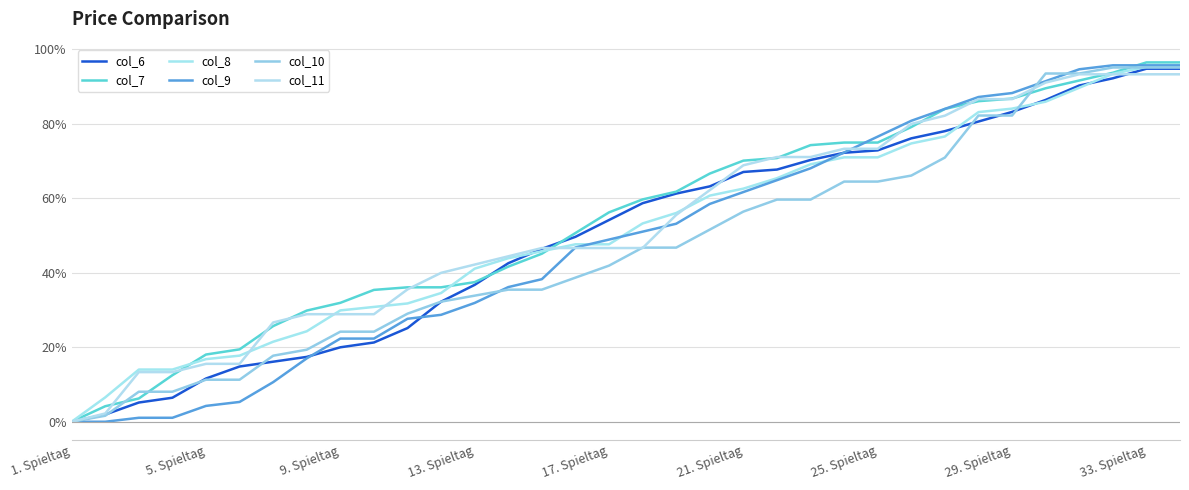

What is the label of the 1st point from the left?

1. Spieltag